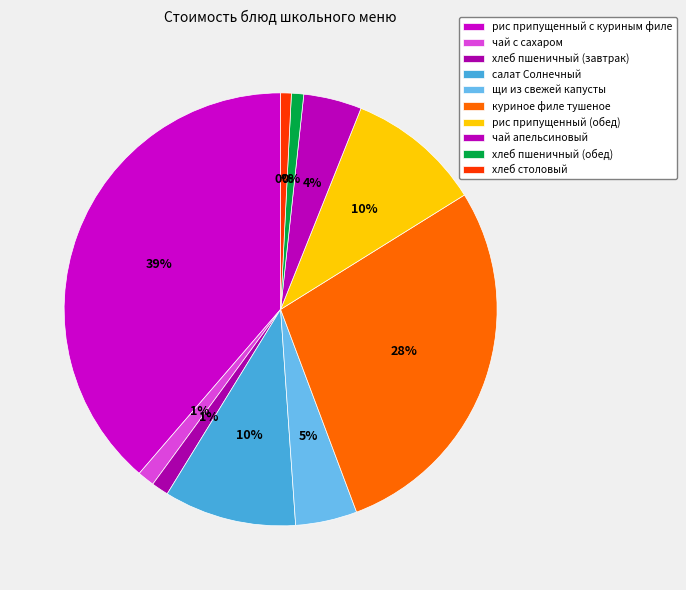

What percentage is NOT represented by чай апельсиновый?

95.7%